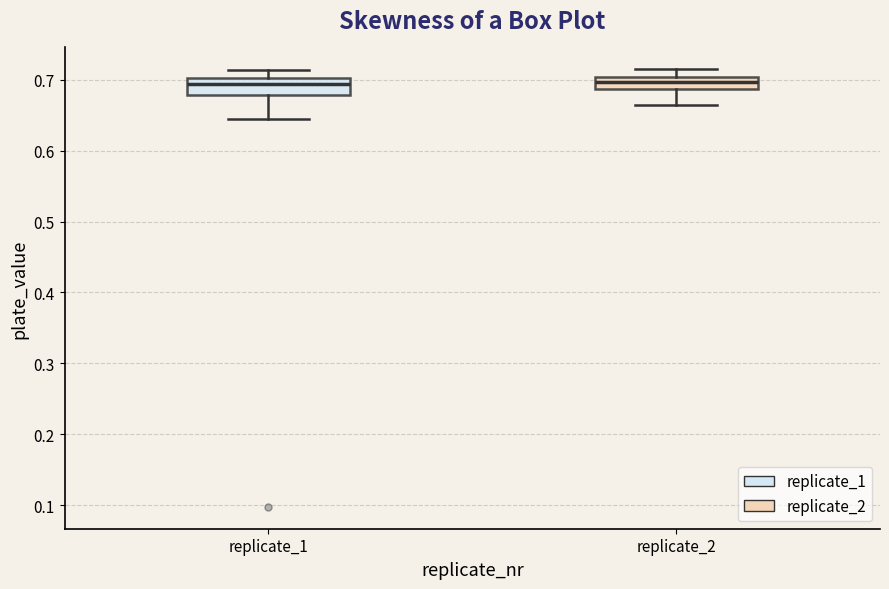

Reading left to right, read every box against the y-axis: the position of its median line, the range the box covers, and the ends of its whiskers. The values are not printed on the chart, so give them approximately, as read against the axis.

replicate_1: median 0.69, box 0.68 to 0.70, whiskers 0.64 to 0.71
replicate_2: median 0.70 (inside the box), box 0.69 to 0.70, whiskers 0.67 to 0.72